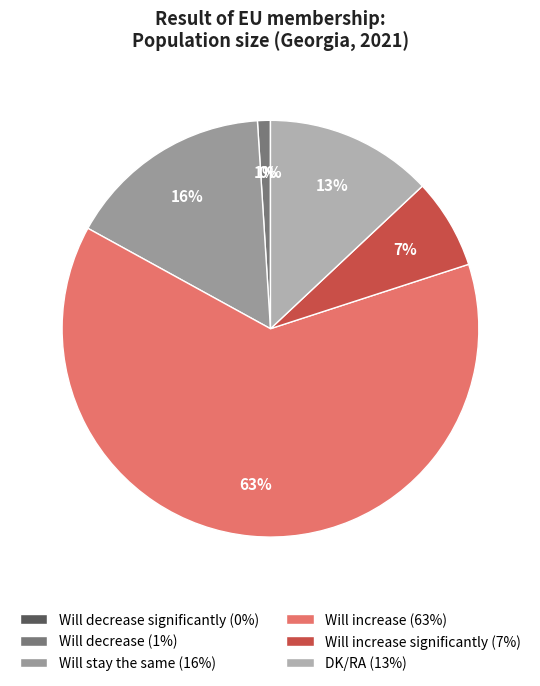

To the nearest percent, what is the difference between the Will increase significantly and DK/RA slice percentages?

6%